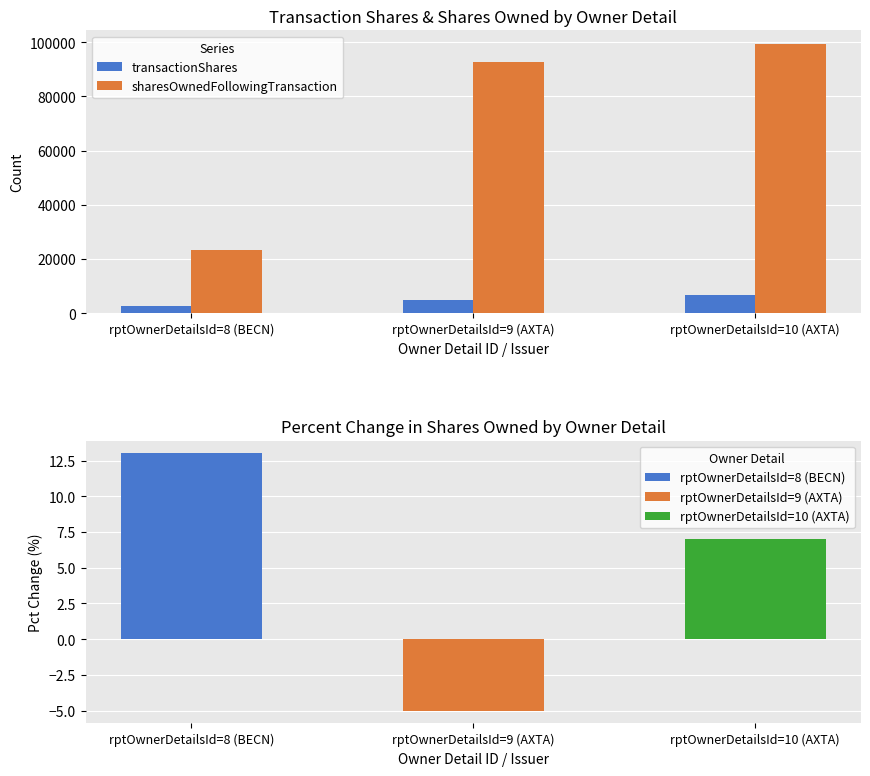

What is the label of the 1st bar from the right?

rptOwnerDetailsId=10 (AXTA)